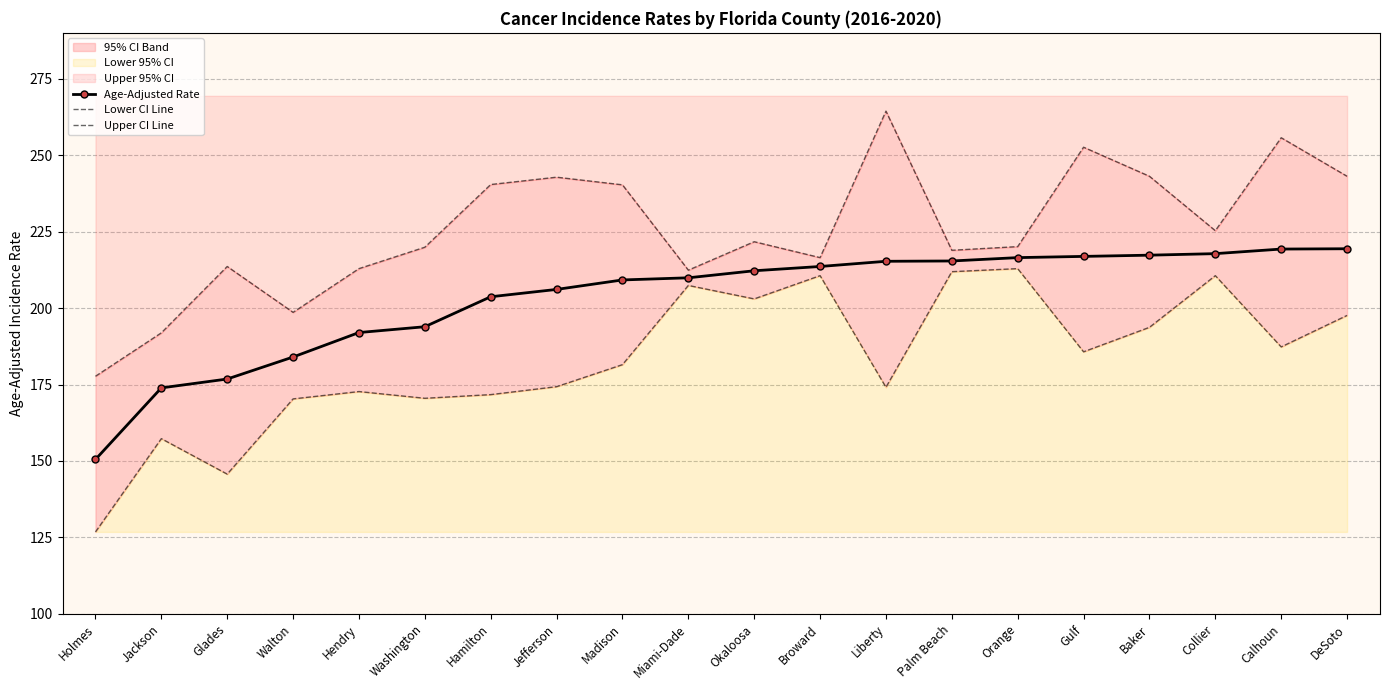

What is the smallest value displayed?

126.8